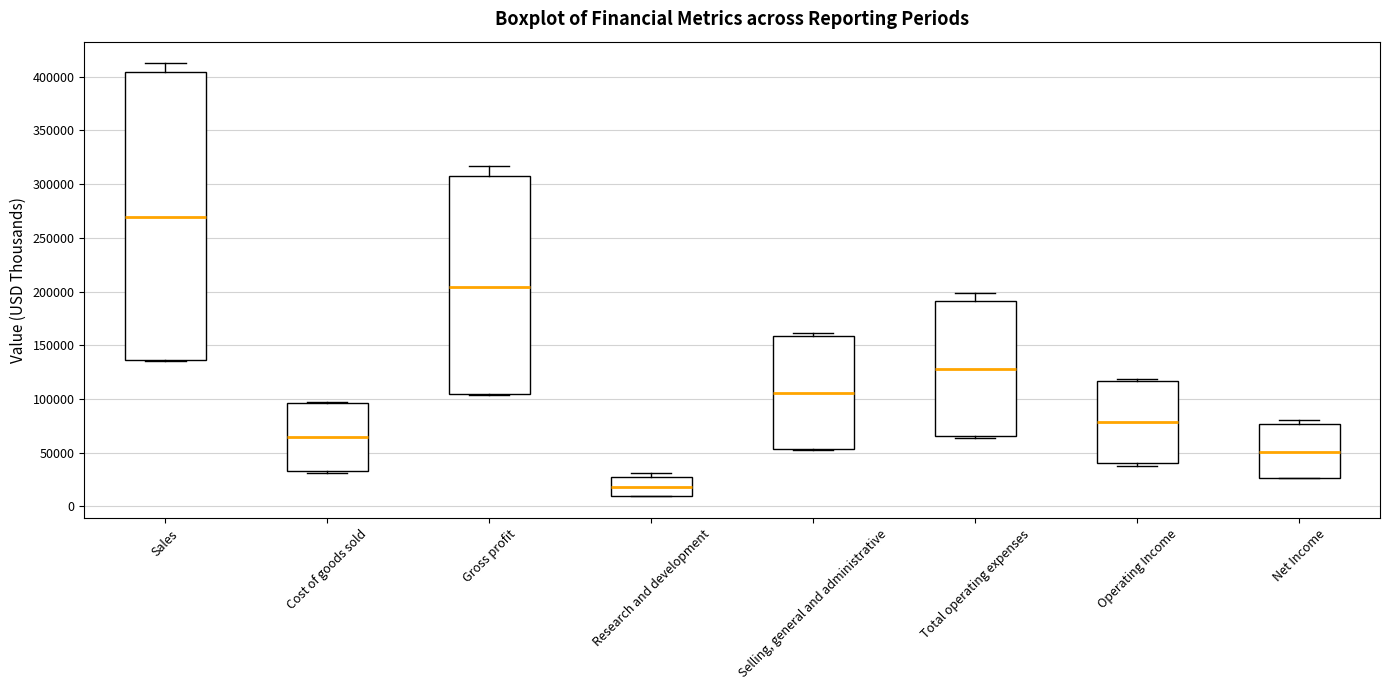

Reading left to right, transcribe this box plot: for each box, give where its median line is, the range the box spans, and where its two whiskers end, as read against the y-axis. The values are not printed on the chart, so give them approximately, as read against the axis.

Sales: median 270000, box 135000 to 405000, whiskers 135000 to 410000
Cost of goods sold: median 65000, box 35000 to 95000, whiskers 30000 to 95000
Gross profit: median 205000, box 105000 to 310000, whiskers 105000 to 315000
Research and development: median 20000, box 10000 to 30000, whiskers 10000 to 30000 (just above the box's upper edge)
Selling, general and administrative: median 105000, box 55000 to 160000, whiskers 50000 to 160000 (just above the box's upper edge)
Total operating expenses: median 130000, box 65000 to 190000, whiskers 65000 (just below the box's lower edge) to 200000
Operating Income: median 80000, box 40000 to 115000, whiskers 40000 (just below the box's lower edge) to 120000
Net Income: median 50000, box 25000 to 75000, whiskers 25000 to 80000